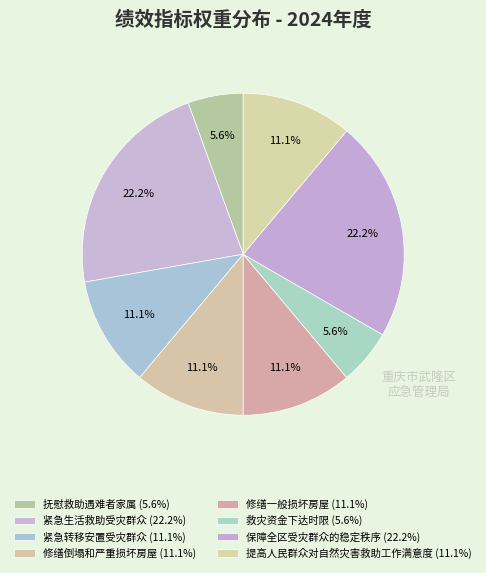

Which category has the biggest portion of the pie?

紧急生活救助受灾群众 (20%)